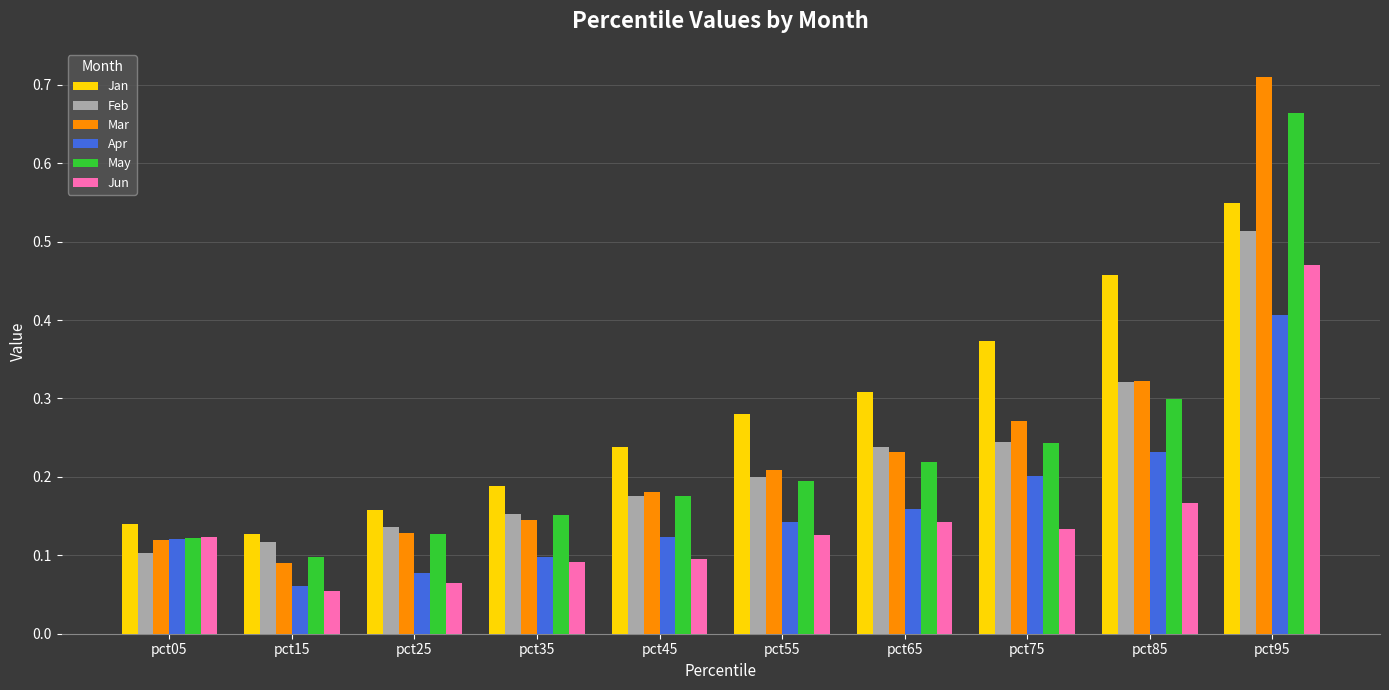

At which label is Mar closest to 0?

pct15